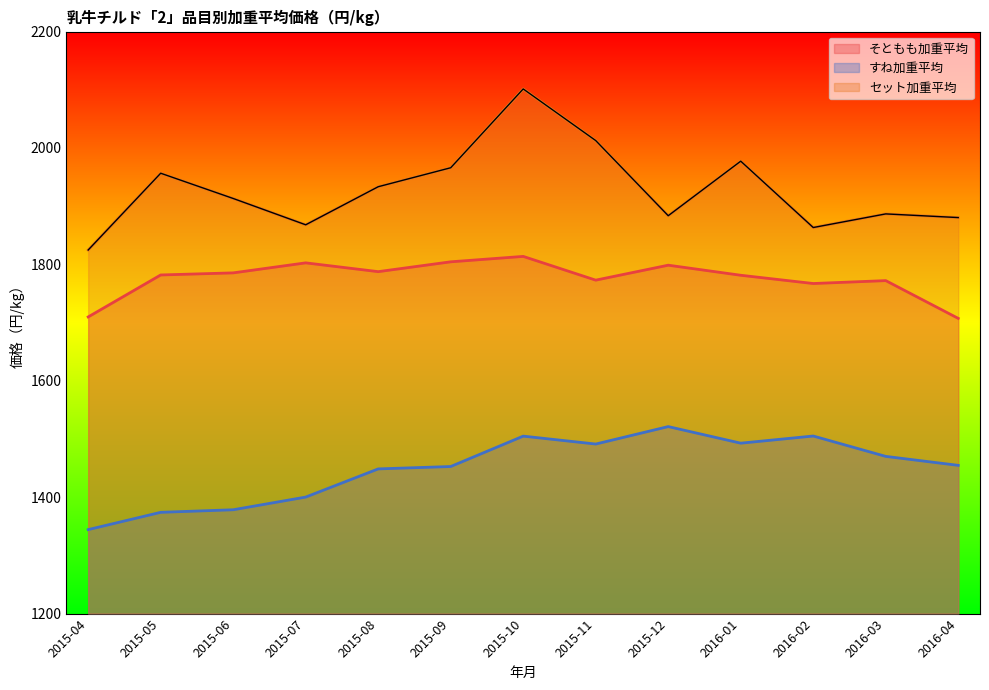

Between 2015-09 and 2016-03, which series saw the biggest shift?

セット加重平均